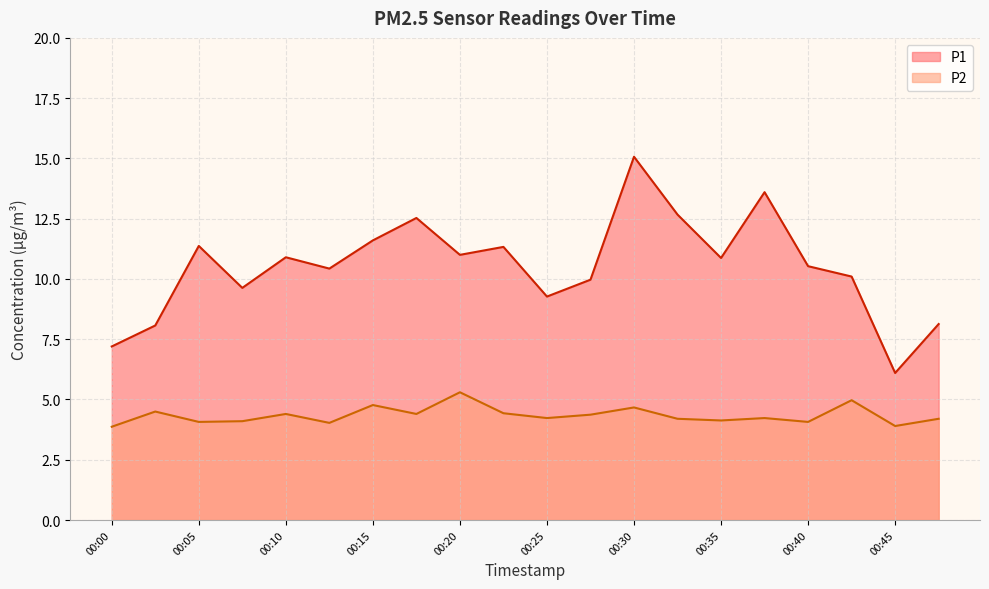

Which category has the highest value across all series?

00:30